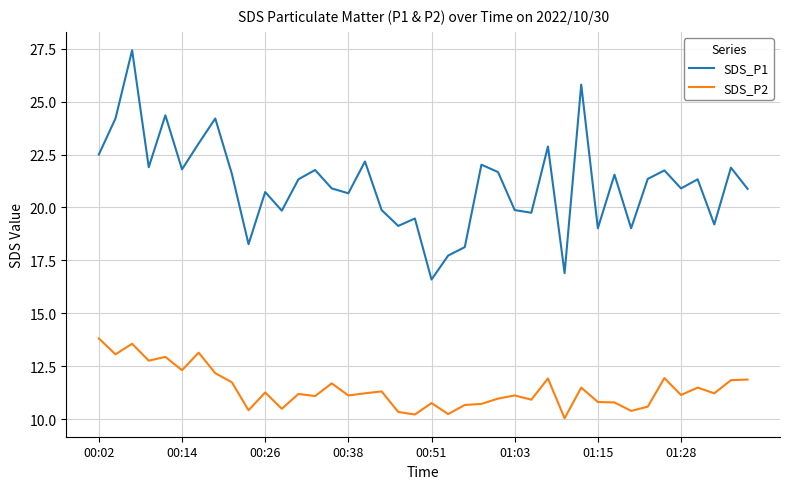

Which series has the widest spread of values?

SDS_P1